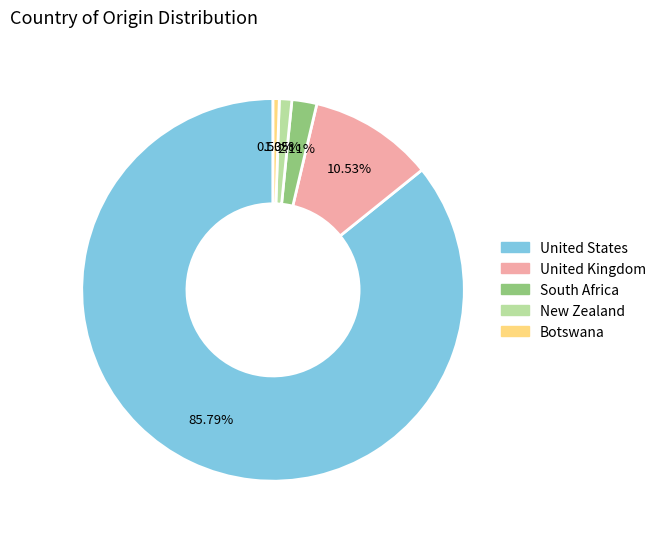

What portion of the pie excludes United Kingdom?

89.5%